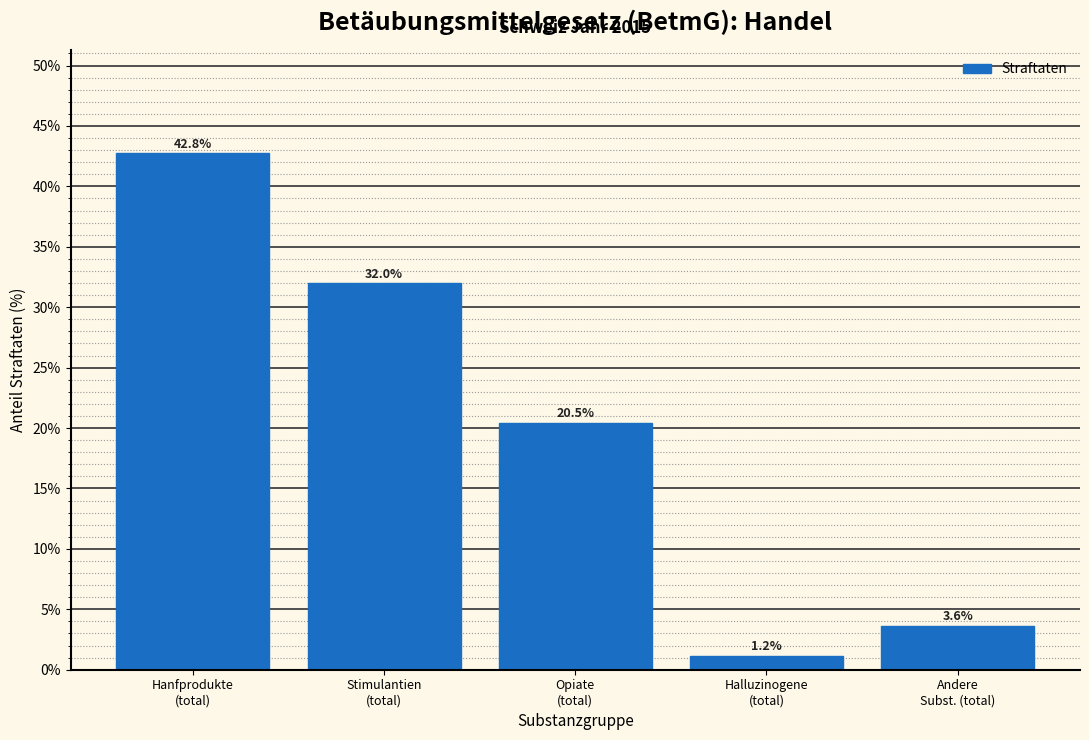

Reading right to left, extract all data points from this chart.

3.6	1.2	20.5	32.0	42.8